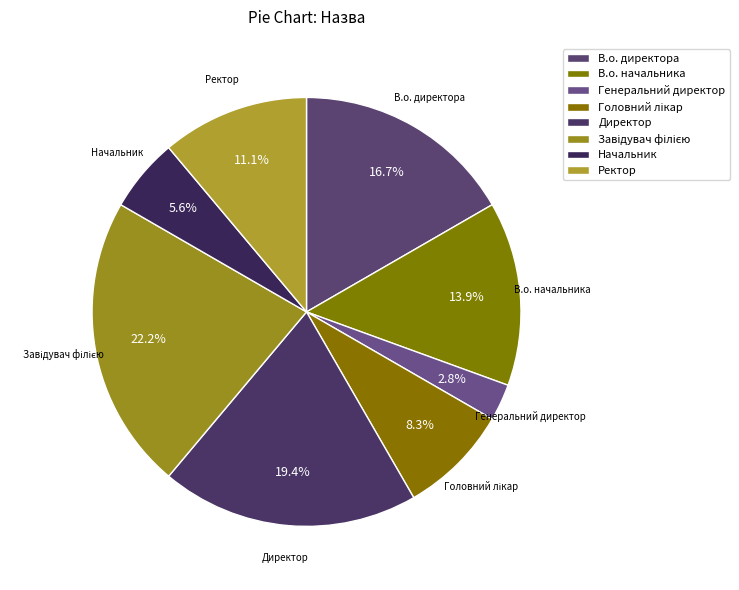

What percentage is the Головний лікар slice, to the nearest percent?

8%